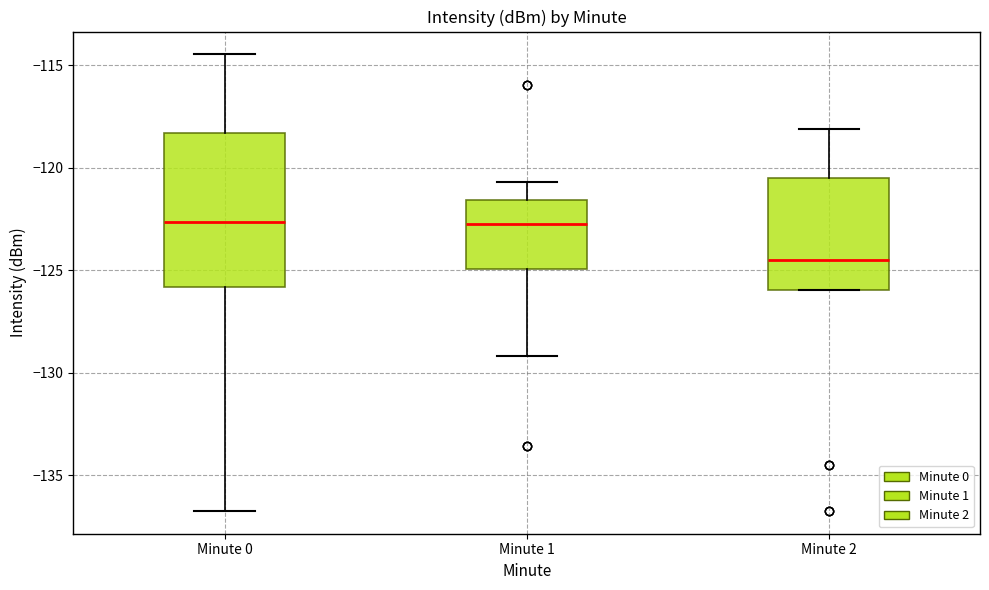

Reading left to right, read every box against the y-axis: the position of its median line, the range the box covers, and the ends of its whiskers. The values are not printed on the chart, so give them approximately, as read against the axis.

Minute 0: median -122.5, box -126.0 to -118.5, whiskers -136.5 to -114.5
Minute 1: median -123.0, box -125.0 to -121.5, whiskers -129.0 to -120.5
Minute 2: median -124.5, box -126.0 to -120.5, whiskers -126.0 to -118.0